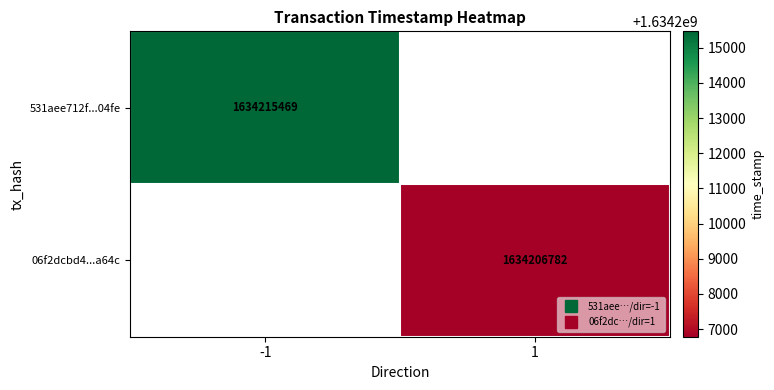

The 06f2dcbd4...a64c series shows 2708232325.1 at 1. True or false?

False